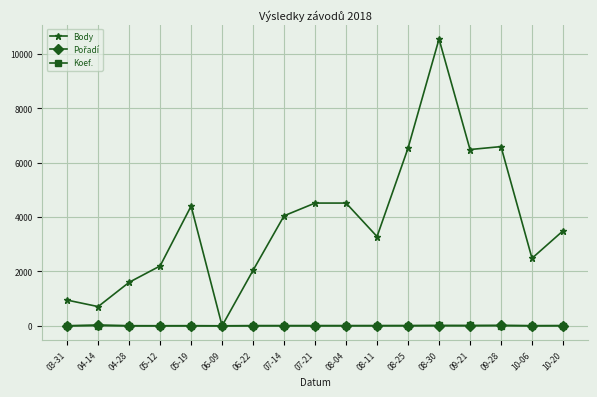

At which category is the sum across all series the highest?

08-30